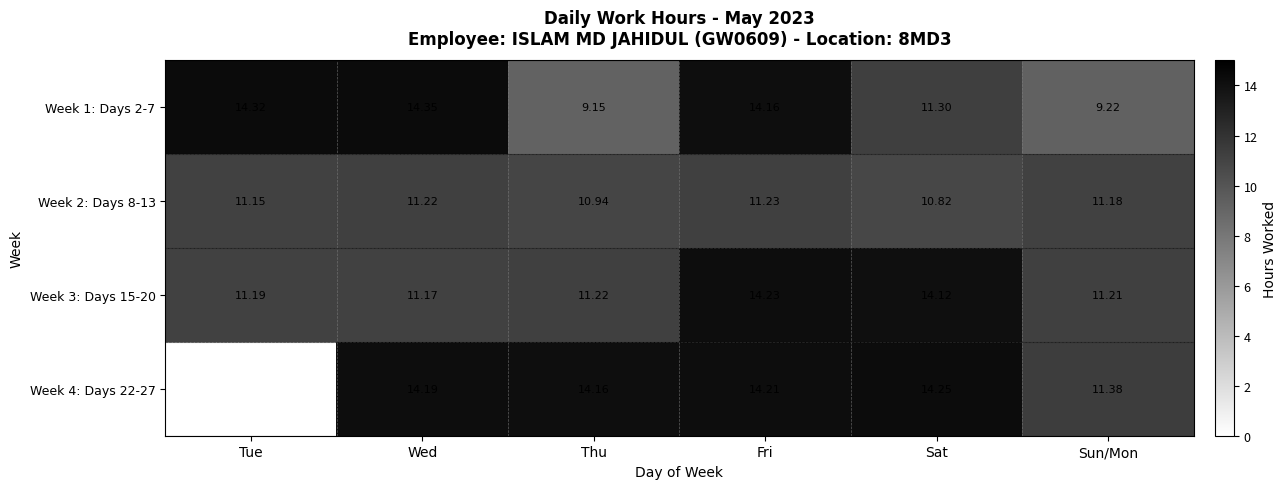

At which label does Week 4: Days 22-27 first exceed 14?

Wed